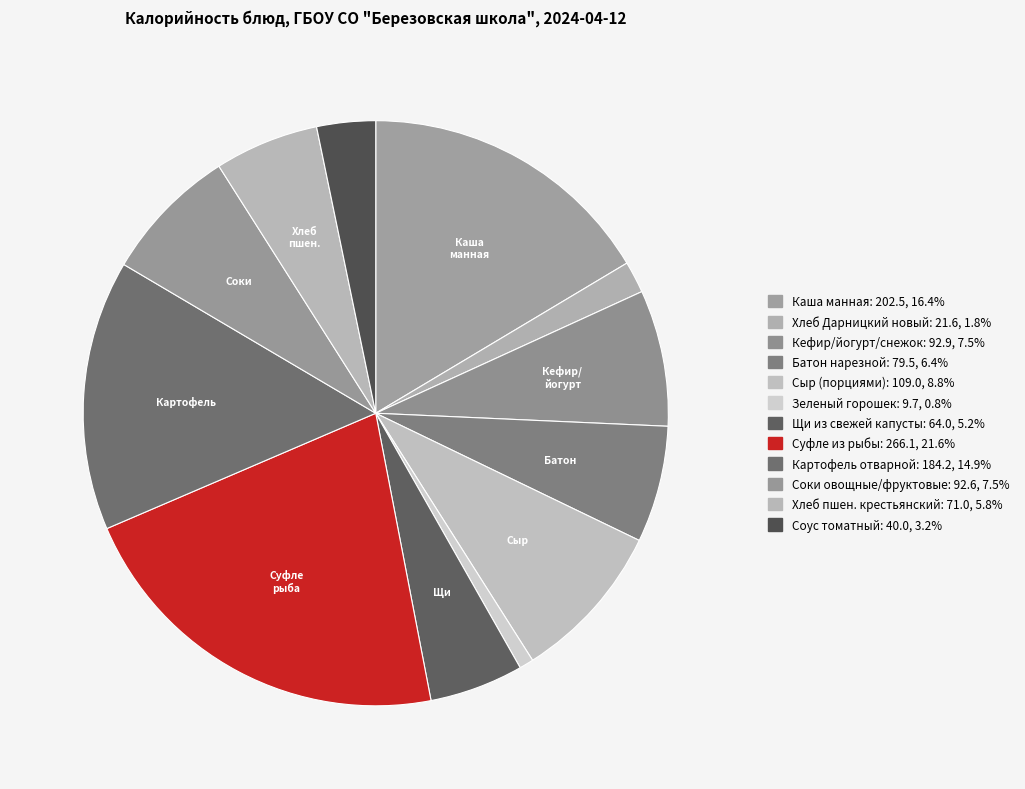

What is the smallest slice in the pie chart?

Зеленый горошек